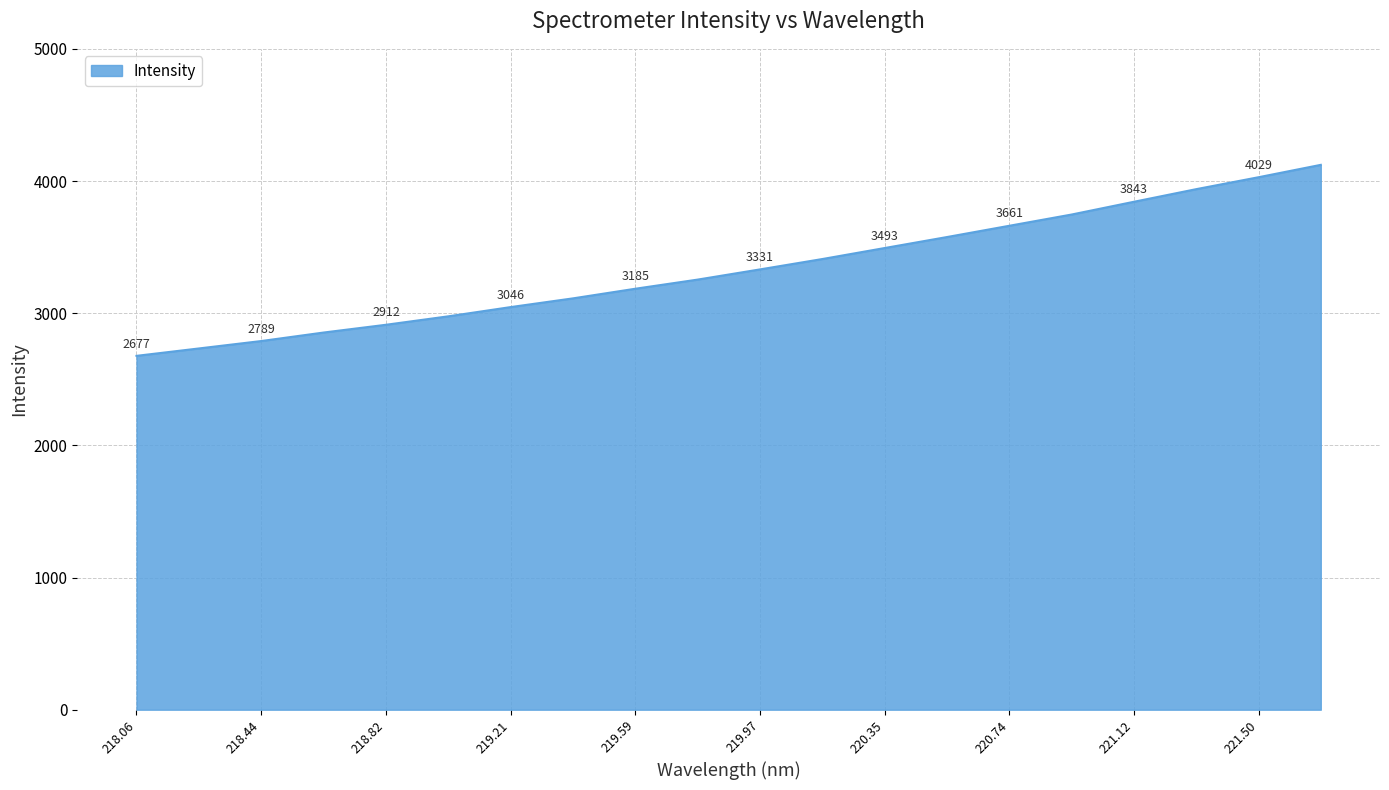

What is the difference between the maximum and minimum values?

1445.0